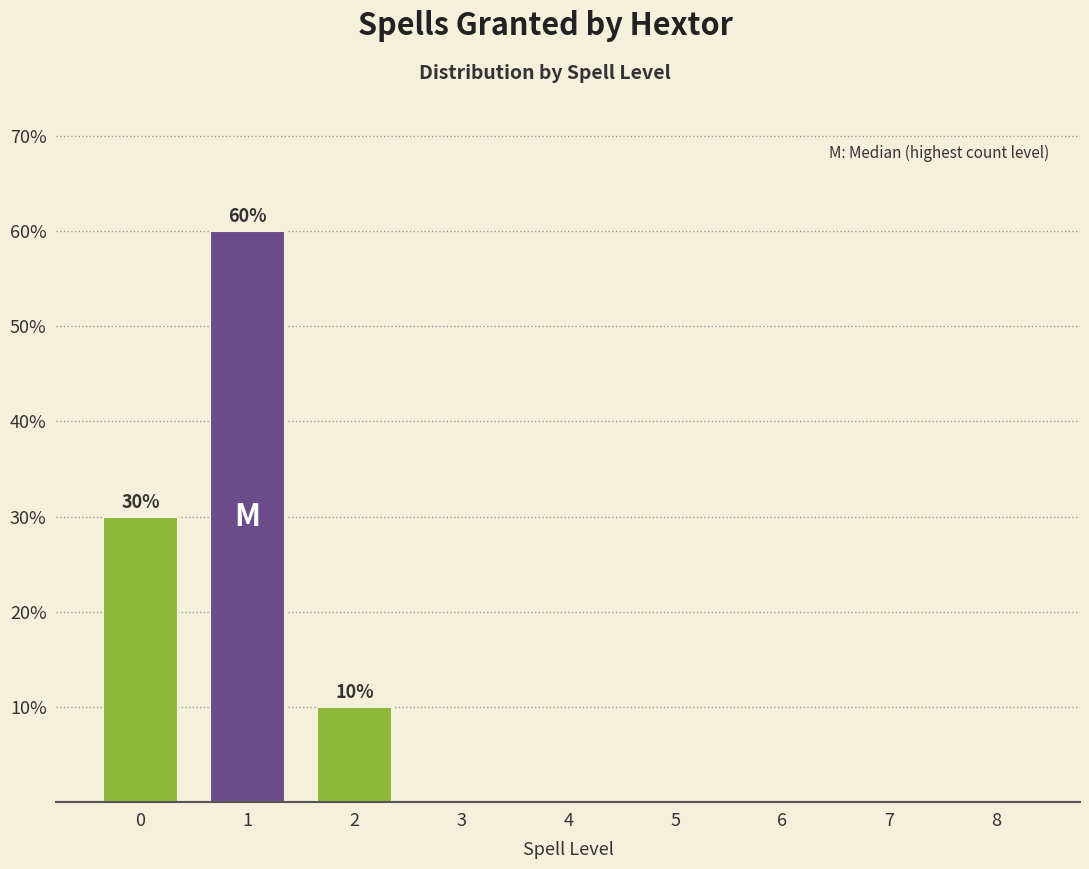

Reading left to right, list all the values displayed in this chart.

0=30	1=60	2=10	3=0	4=0	5=0	6=0	7=0	8=0